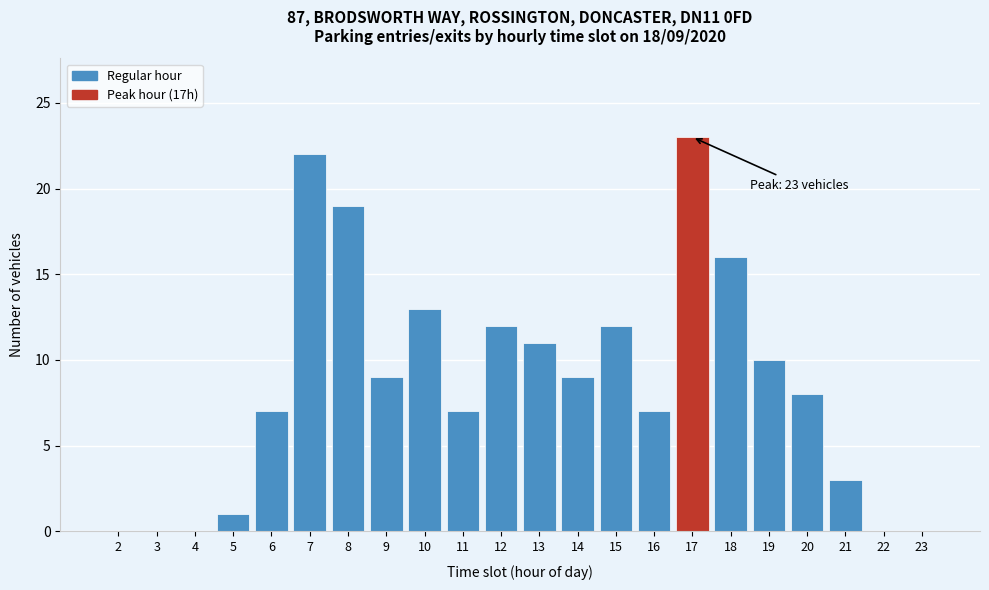

Reading left to right, extract all data points from this chart.

2=0	3=0	4=0	5=1	6=7	7=22	8=19	9=9	10=13	11=7	12=12	13=11	14=9	15=12	16=7	17=23	18=16	19=10	20=8	21=3	22=0	23=0